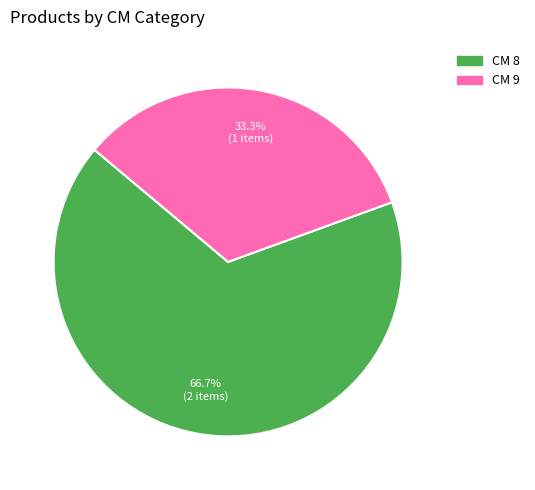

Rank the categories by value from lowest to highest.

CM 9, CM 8